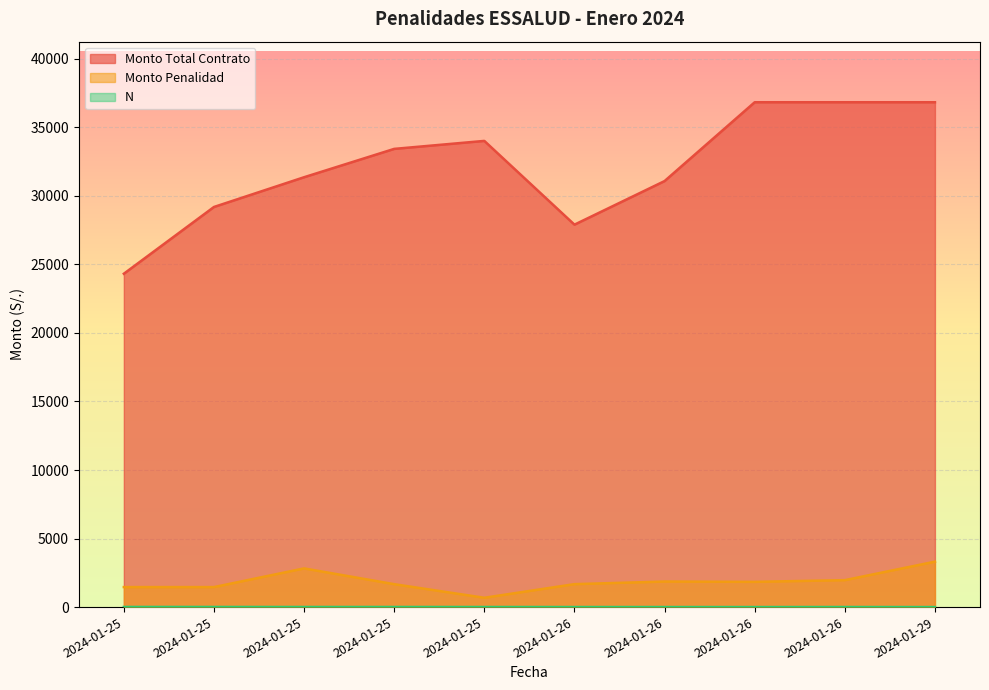

The Monto Penalidad series shows 2328.2 at 2024-01-26. True or false?

False